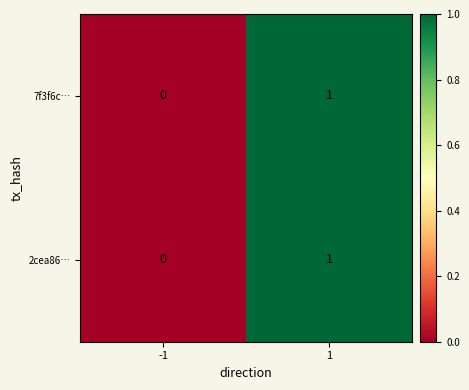

What is the greatest value displayed?

1